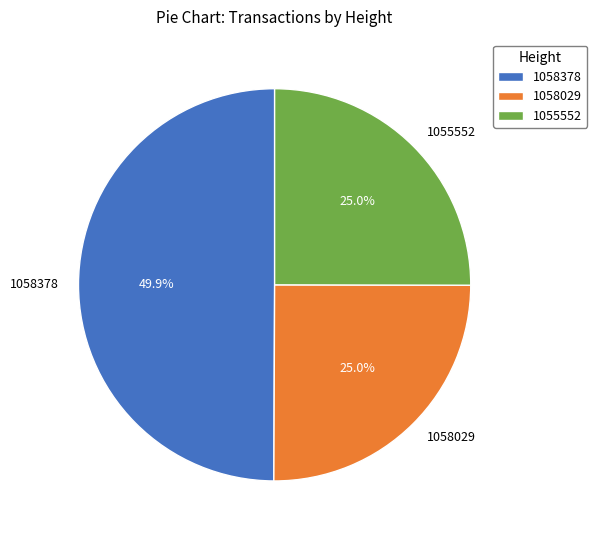

Which slice is the largest?

1058378